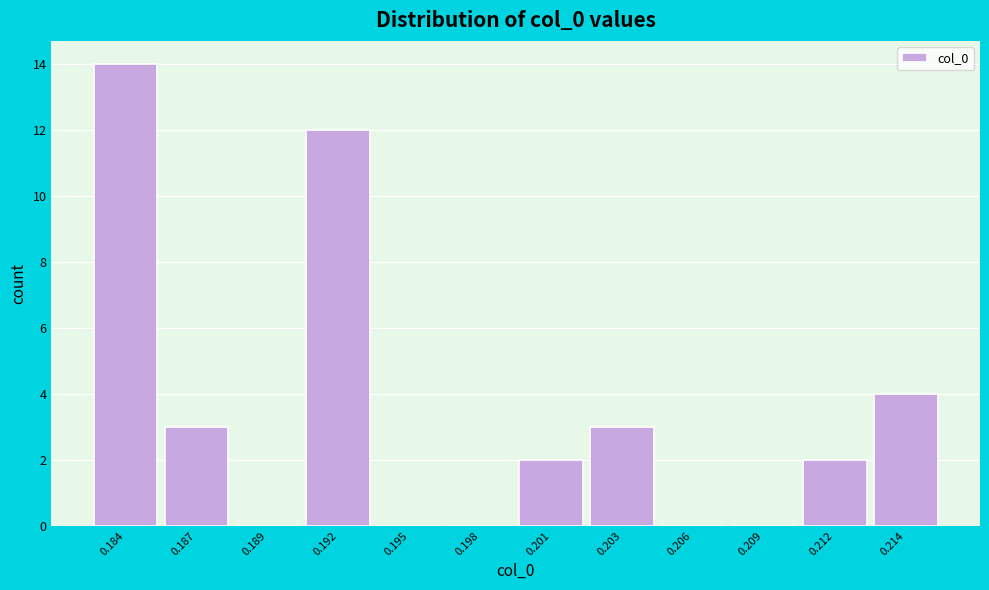

Reading right to left, transcribe all the data shown in this chart.

0.214=4	0.212=2	0.209=0	0.206=0	0.203=3	0.201=2	0.198=0	0.195=0	0.192=12	0.189=0	0.187=3	0.184=14